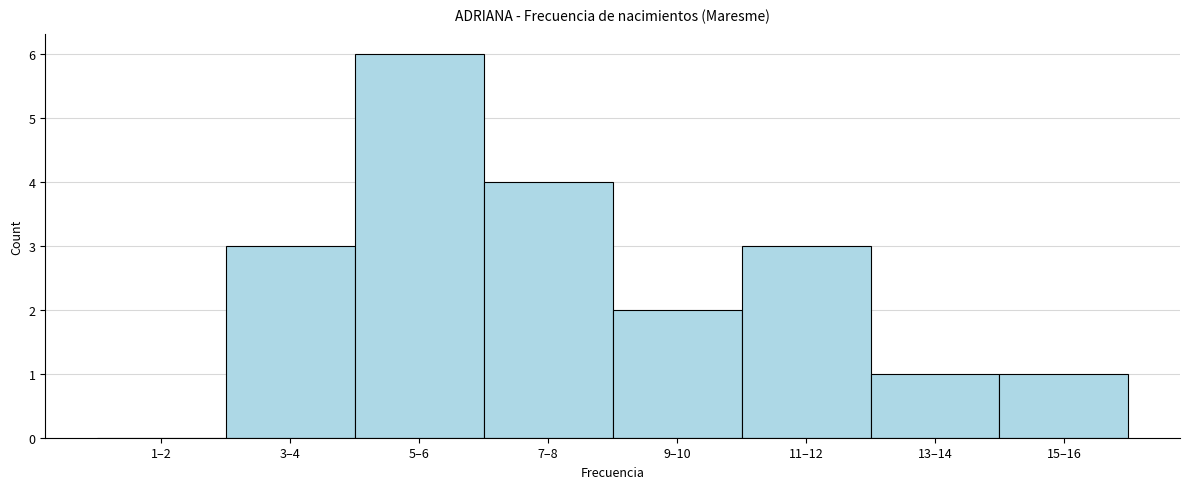

Reading left to right, what are all the values shown in this chart?

1–2=0	3–4=3	5–6=6	7–8=4	9–10=2	11–12=3	13–14=1	15–16=1